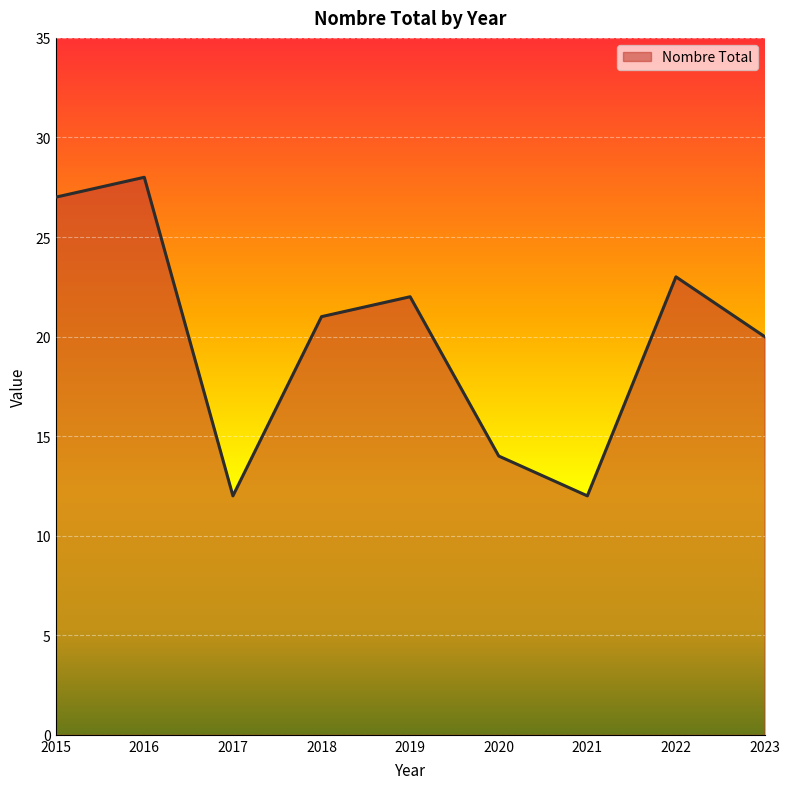

The value at 2022 is 23. True or false?

True